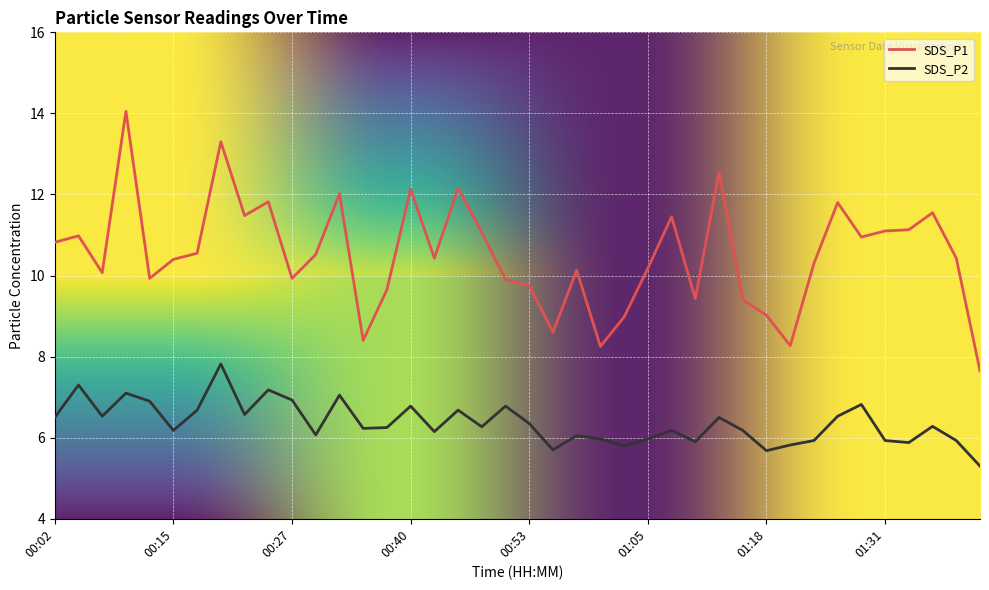

True or false: SDS_P1 and SDS_P2 intersect in this chart.

False